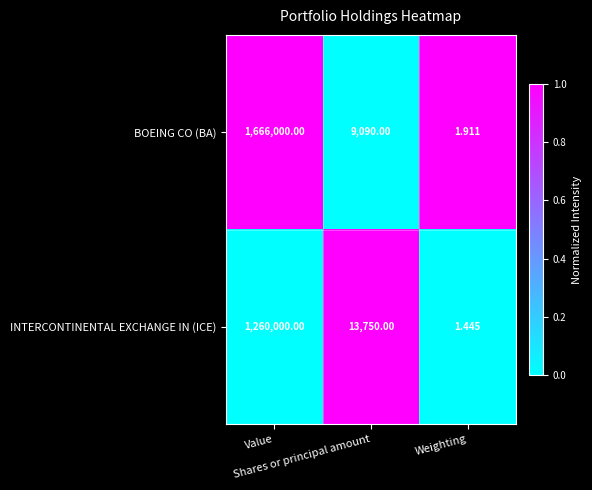

Which series has the largest total across all categories?

BOEING CO (BA)